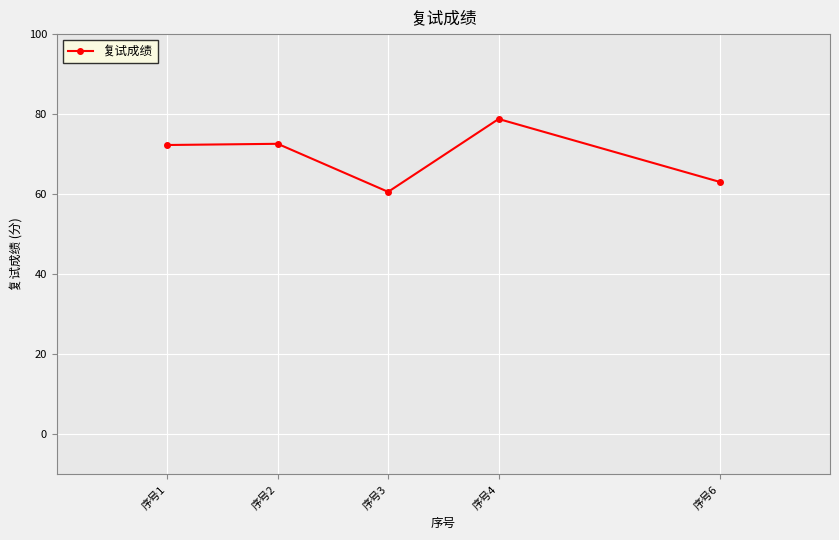

What is the value of the 4th point from the left?

78.8